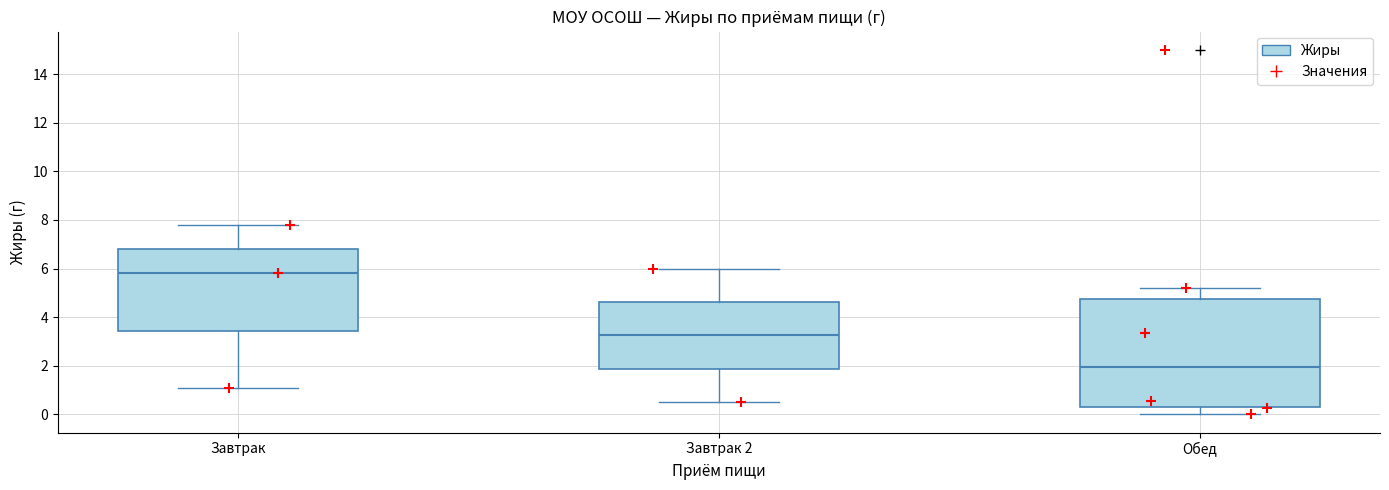

Reading left to right, transcribe this box plot: for each box, give where its median line is, the range the box spans, and where its two whiskers end, as read against the y-axis. The values are not printed on the chart, so give them approximately, as read against the axis.

Завтрак: median 5.8, box 3.4 to 6.8, whiskers 1.2 to 7.8
Завтрак 2: median 3.2, box 1.8 to 4.6, whiskers 0.6 to 6.0
Обед: median 2.0, box 0.4 to 4.8, whiskers 0.0 to 5.2